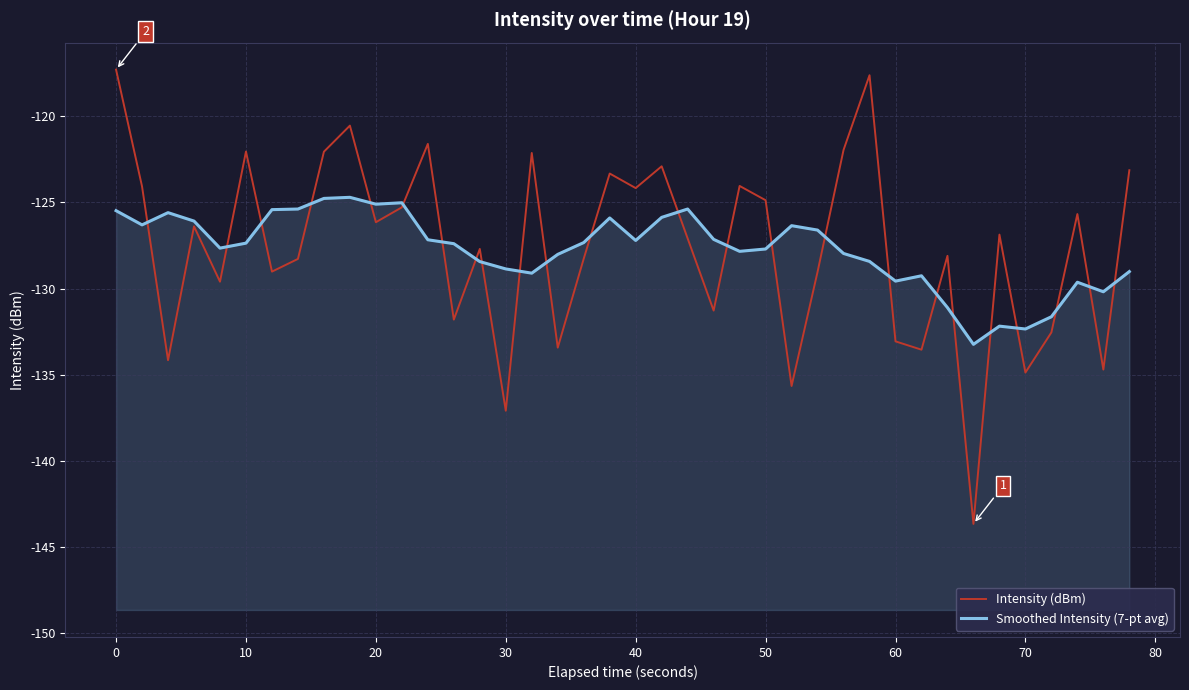

True or false: Intensity (dBm) has more than 0 interior local peaks.

True